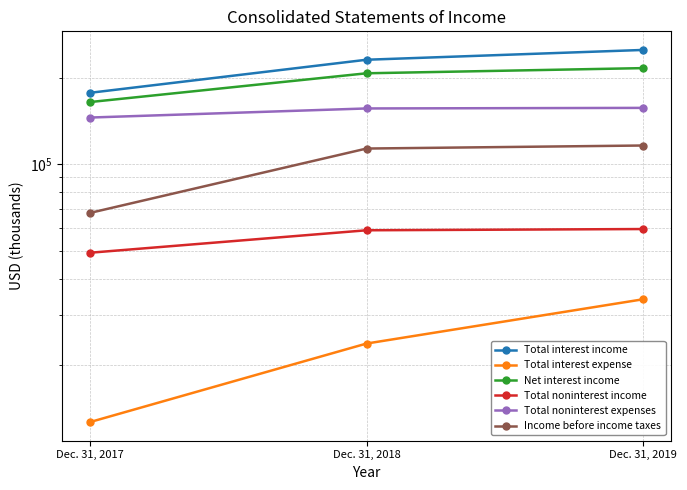

What is the lowest value of the Total interest expense series?

12671